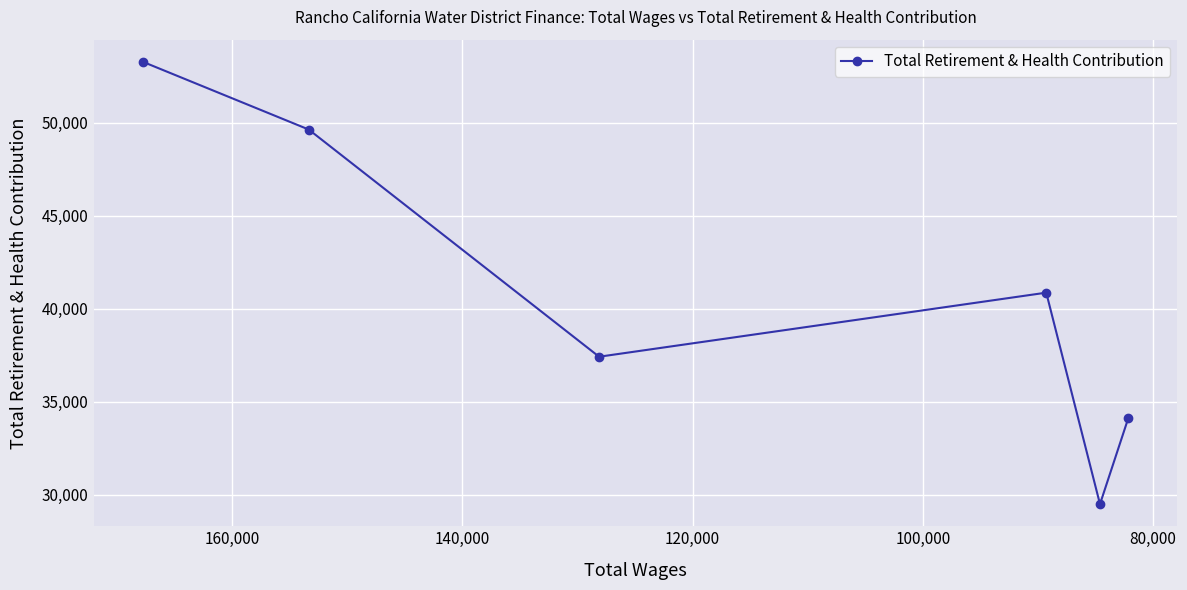

What is the sum of all values?

244786